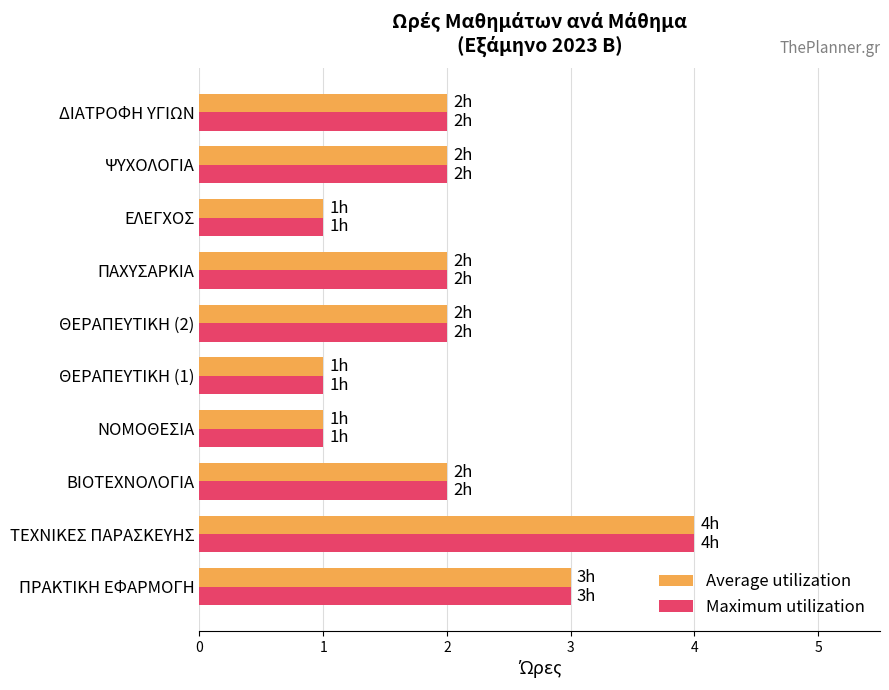

At which category is the sum across all series the highest?

ΤΕΧΝΙΚΕΣ ΠΑΡΑΣΚΕΥΗΣ